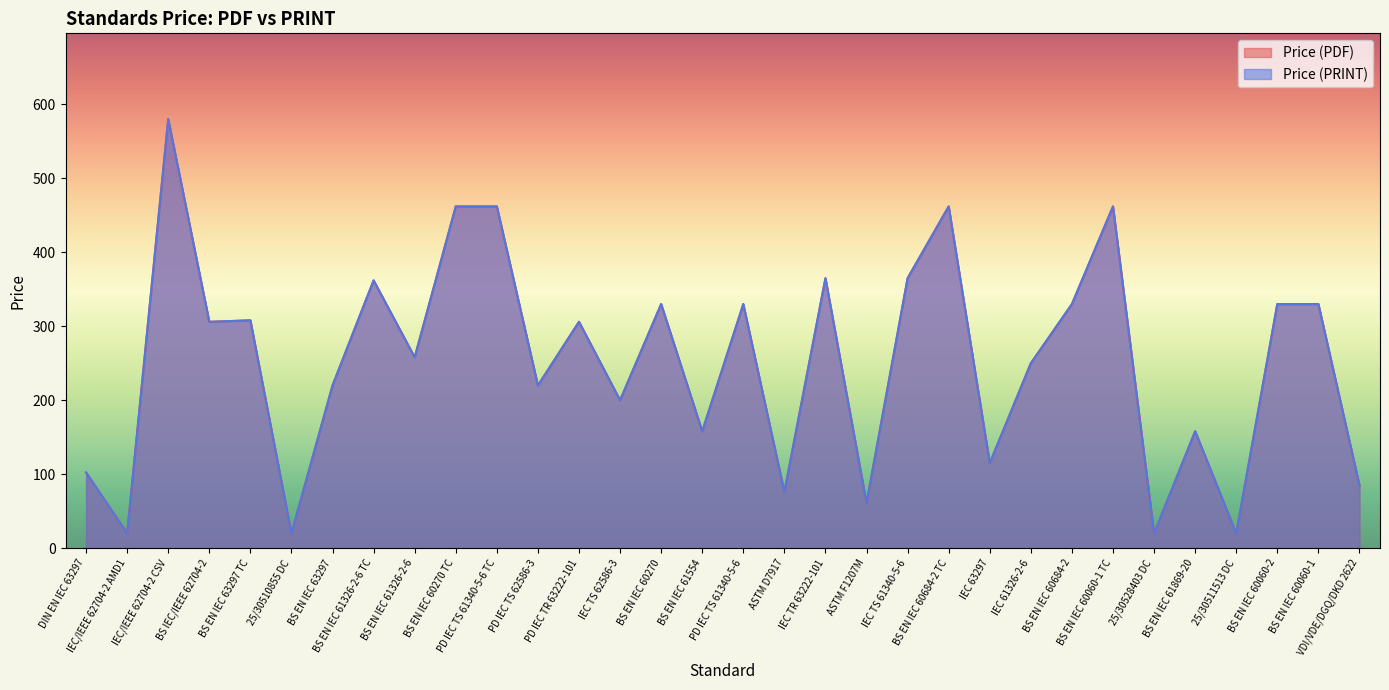

How many lines are shown in the chart?

2